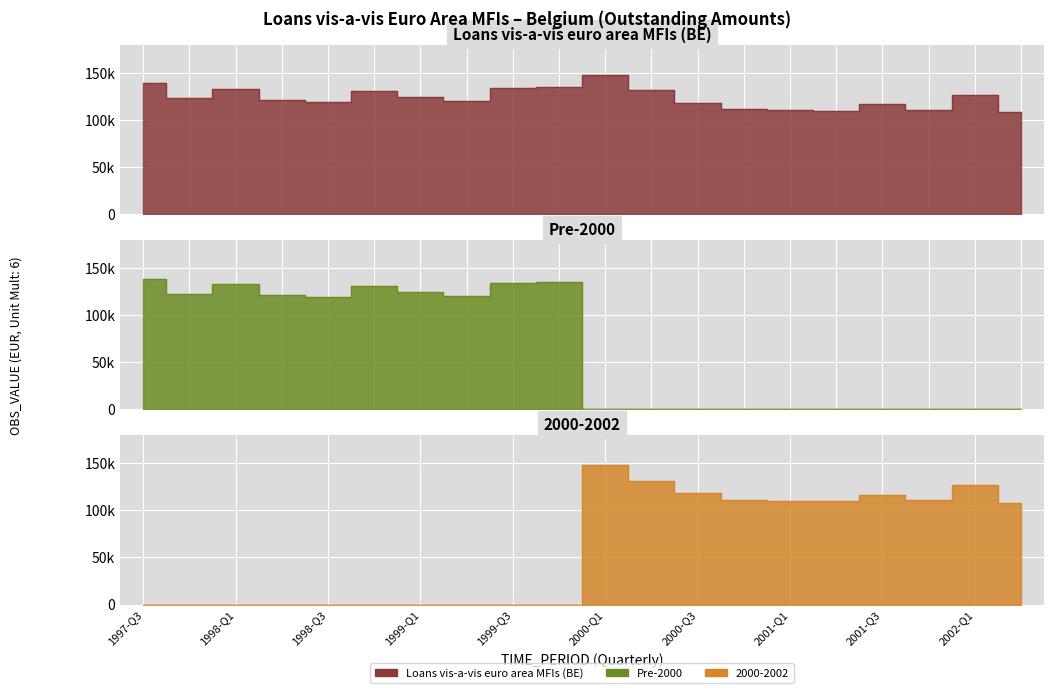

What is the total value across all series at 1997-Q3?

277524